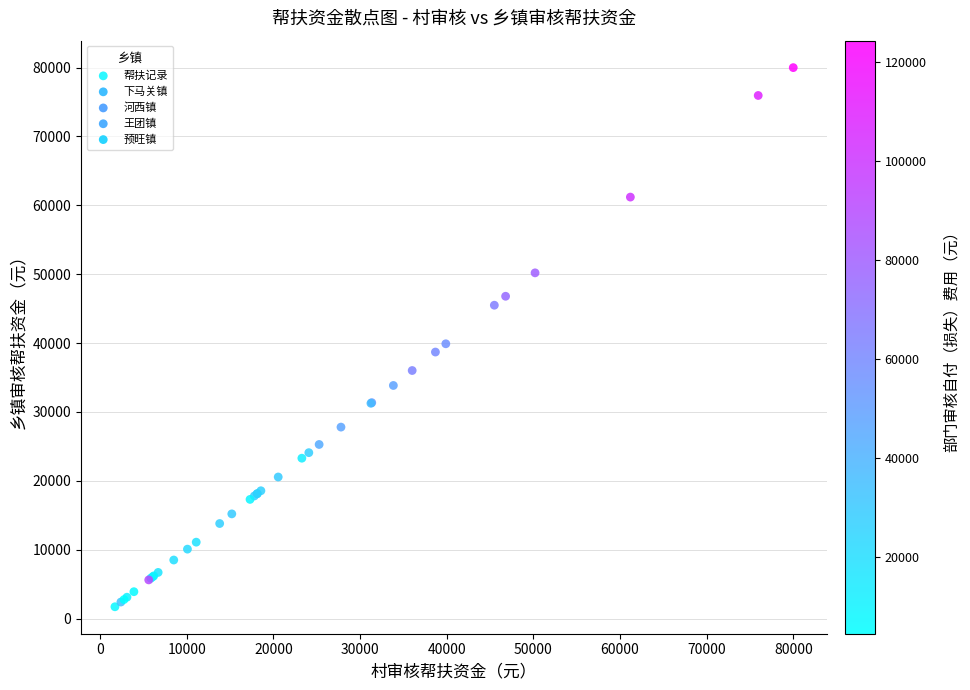

What Y value in the scatter plot is closest to 40856?

39900.0